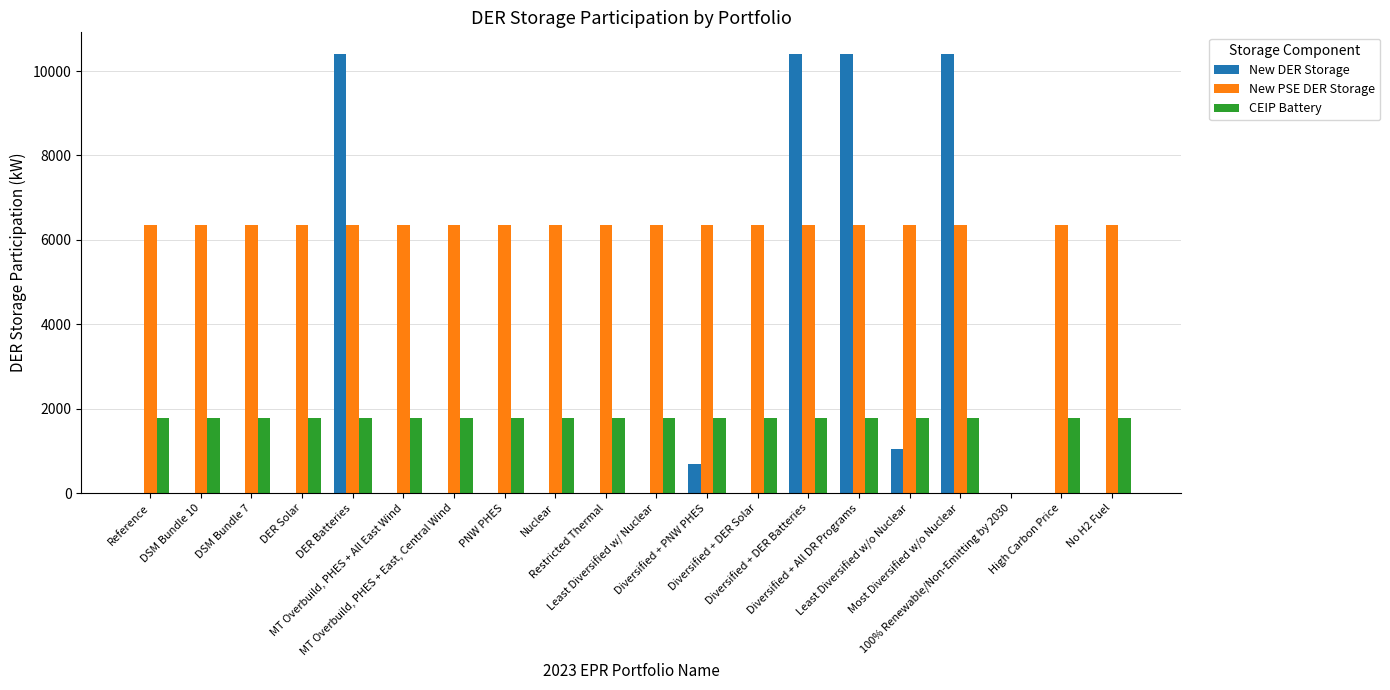

What is the sum of all New PSE DER Storage values?

120656.2